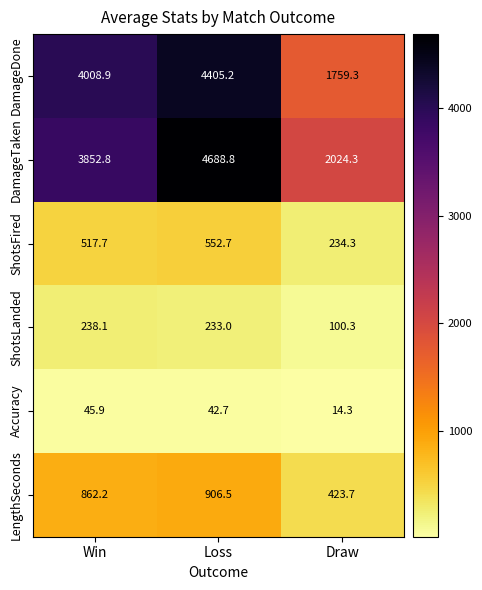

Read the DamageTaken value at Win.

3852.8